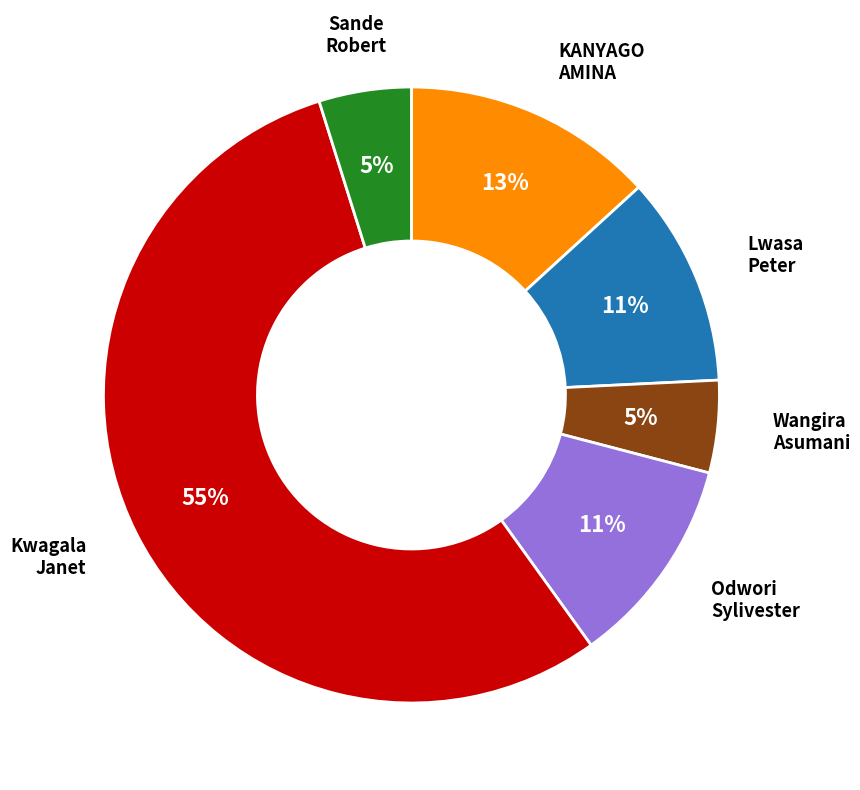

To the nearest percent, what is the difference between the largest and smallest slice percentages?

50%